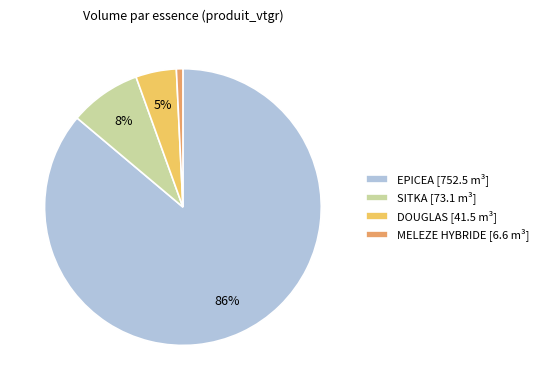

Which category has the smallest portion of the pie?

MELEZE HYBRIDE [6.6 m³]